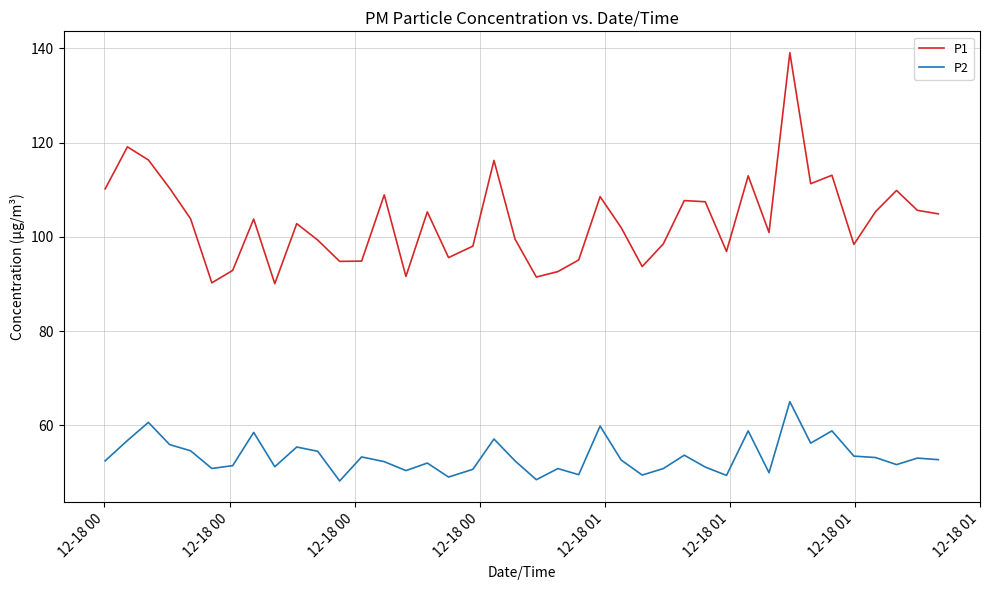

Which series has the largest total across all categories?

P1